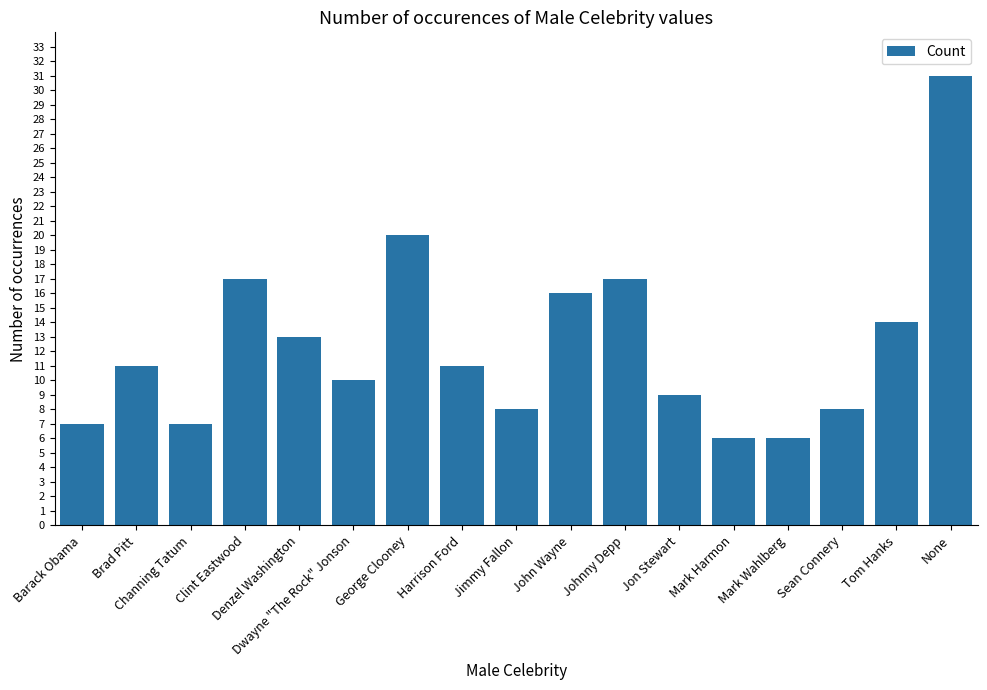

Between Tom Hanks and Jon Stewart, which is larger?

Tom Hanks